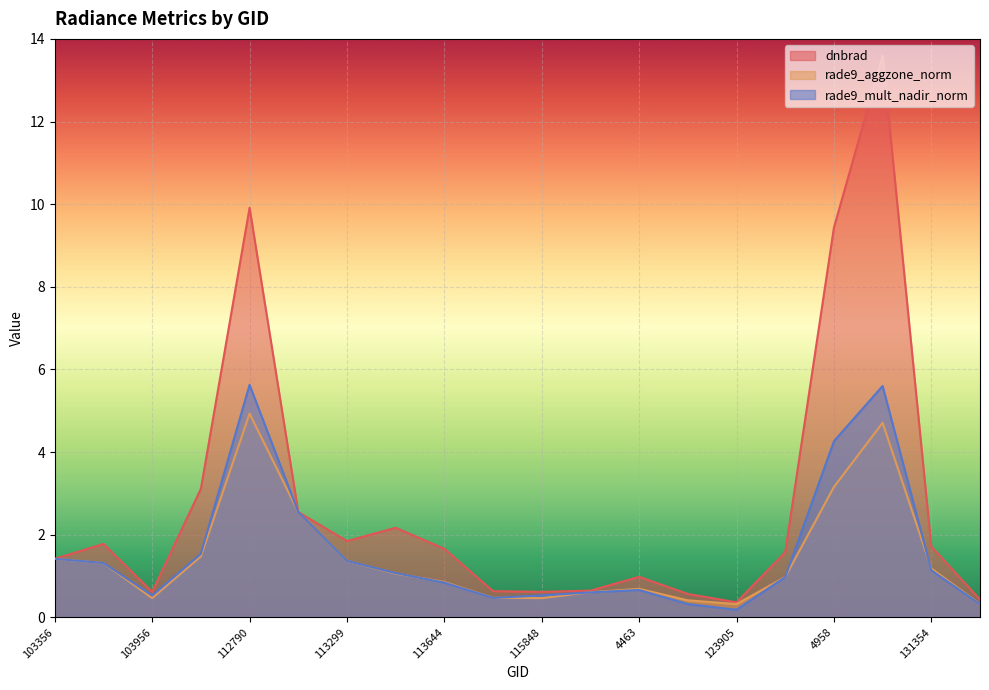

At 113127, list the series in order from smallest to largest.

dnbrad, rade9_aggzone_norm, rade9_mult_nadir_norm